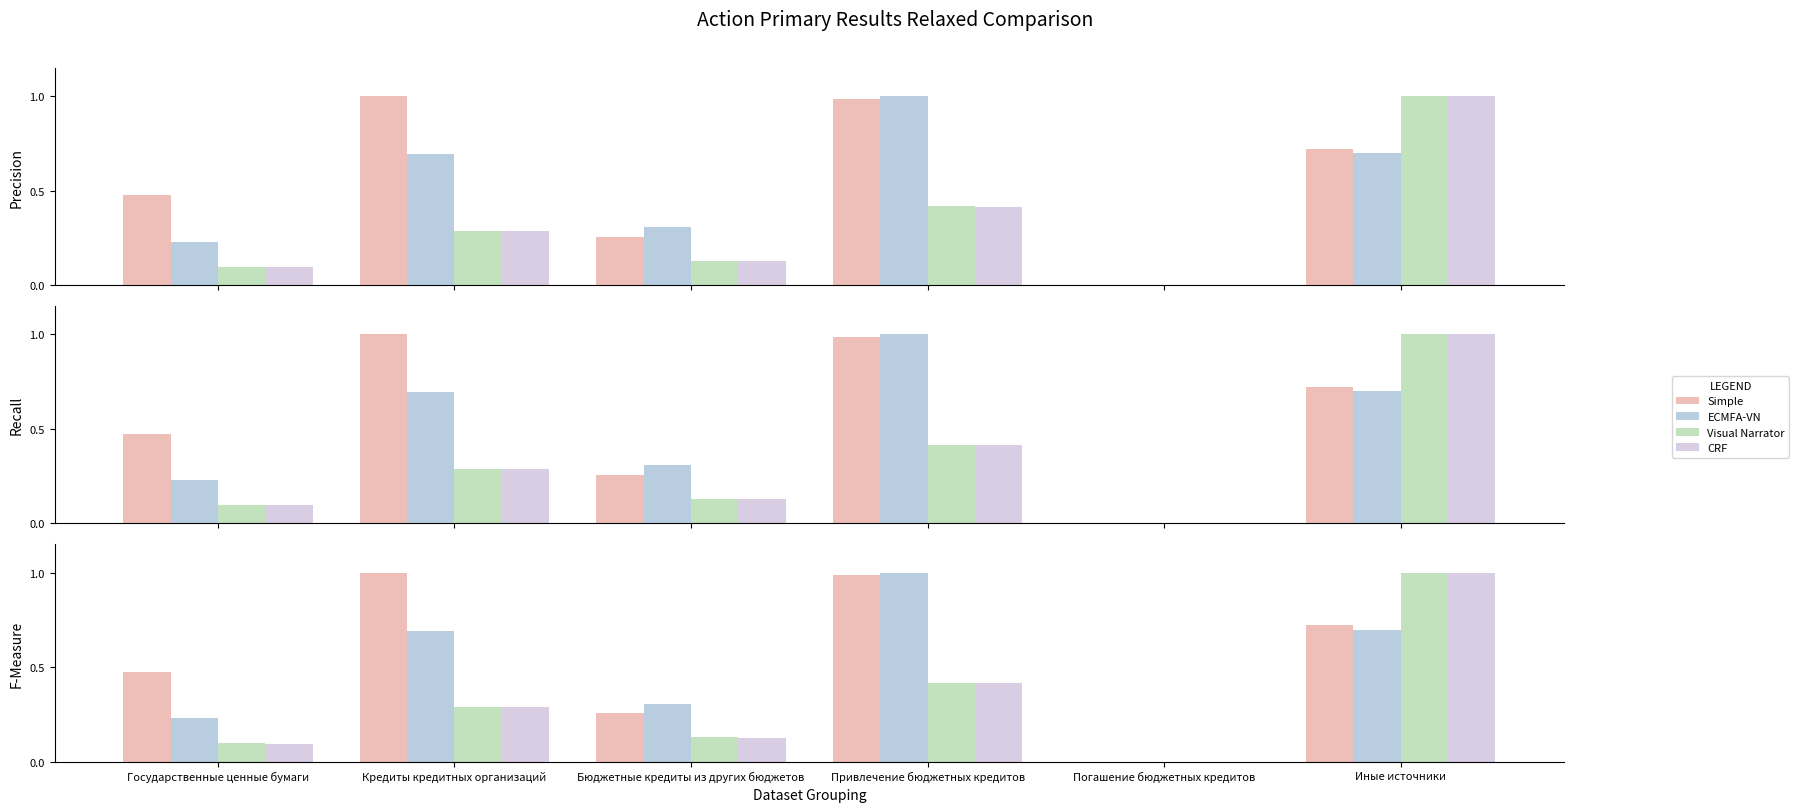

Between Бюджетные кредиты из других бюджетов and Привлечение бюджетных кредитов, which is larger?

Привлечение бюджетных кредитов